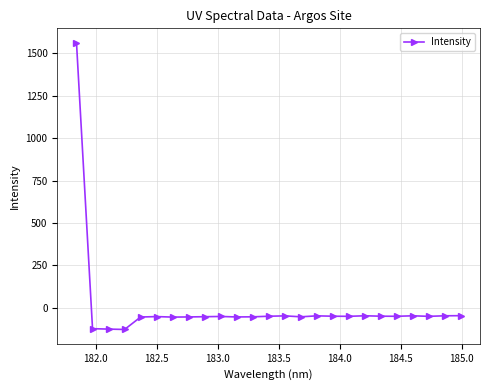

What is the minimum value shown in the chart?

-127.8